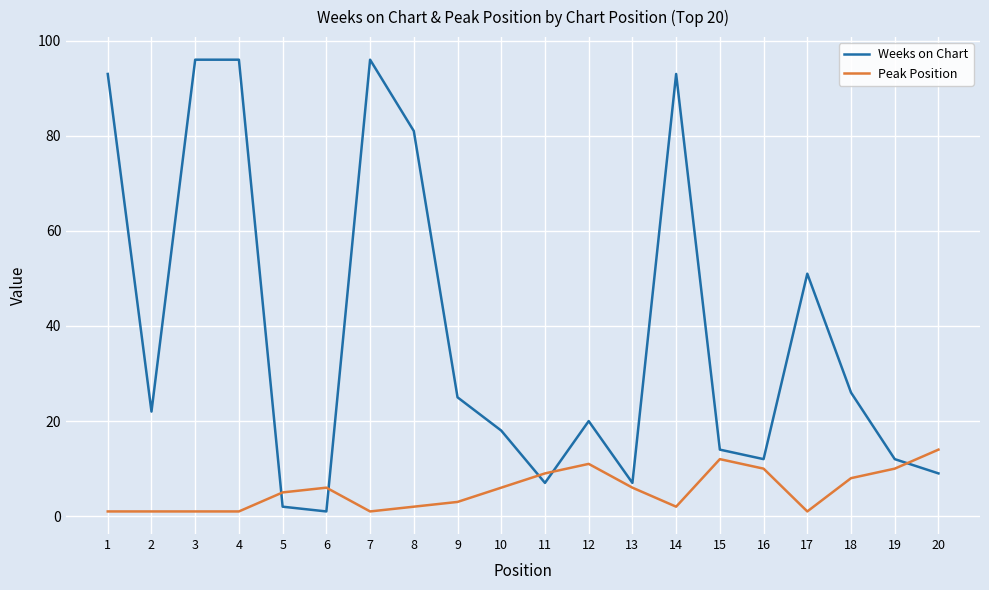

Reading left to right, list all the values displayed in this chart.

Weeks on Chart: 93	22	96	96	2	1	96	81	25	18	7	20	7	93	14	12	51	26	12	9
Peak Position: 1	1	1	1	5	6	1	2	3	6	9	11	6	2	12	10	1	8	10	14